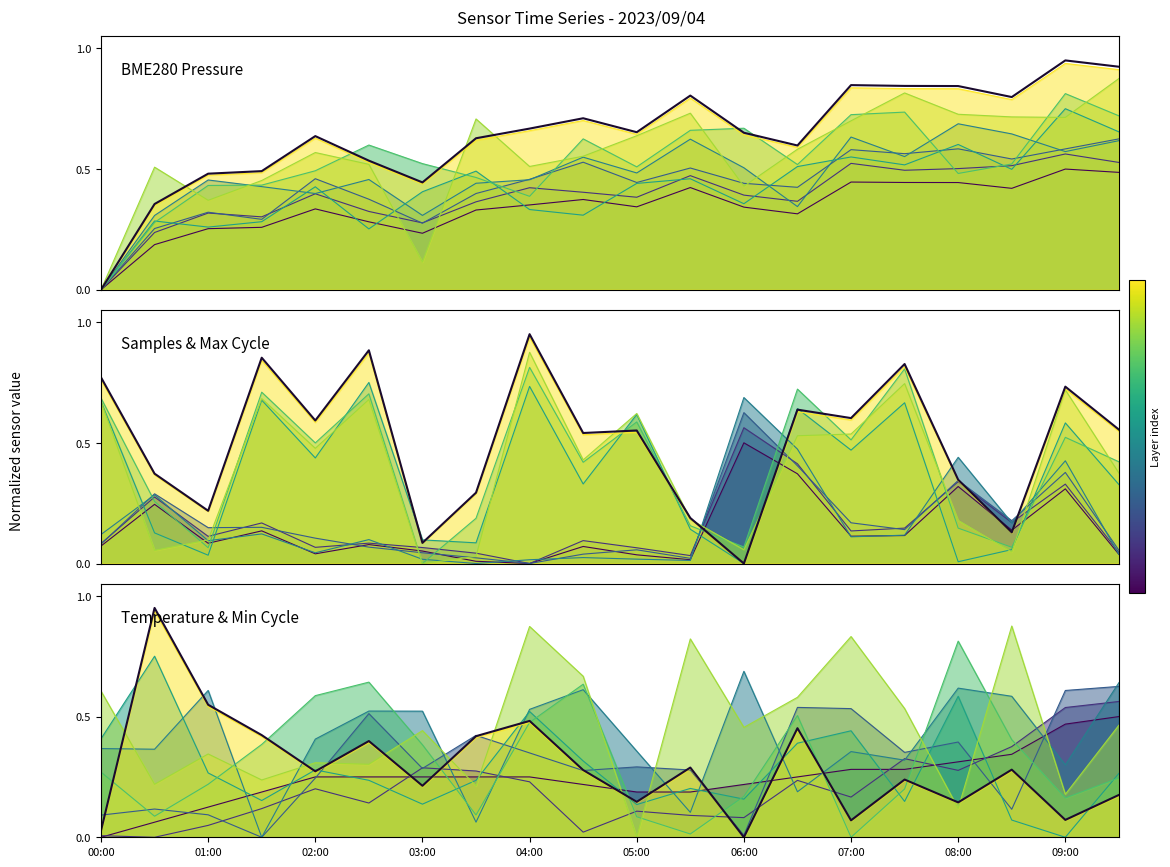

True or false: BME280_pressure and Max_cycle intersect in this chart.

True